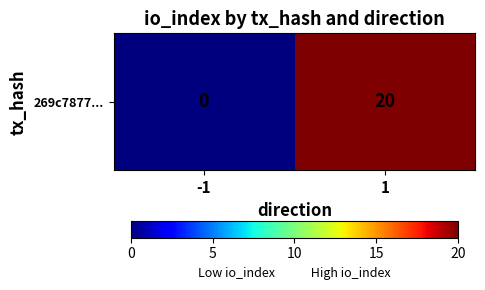

Reading left to right, transcribe all the data shown in this chart.

0	20